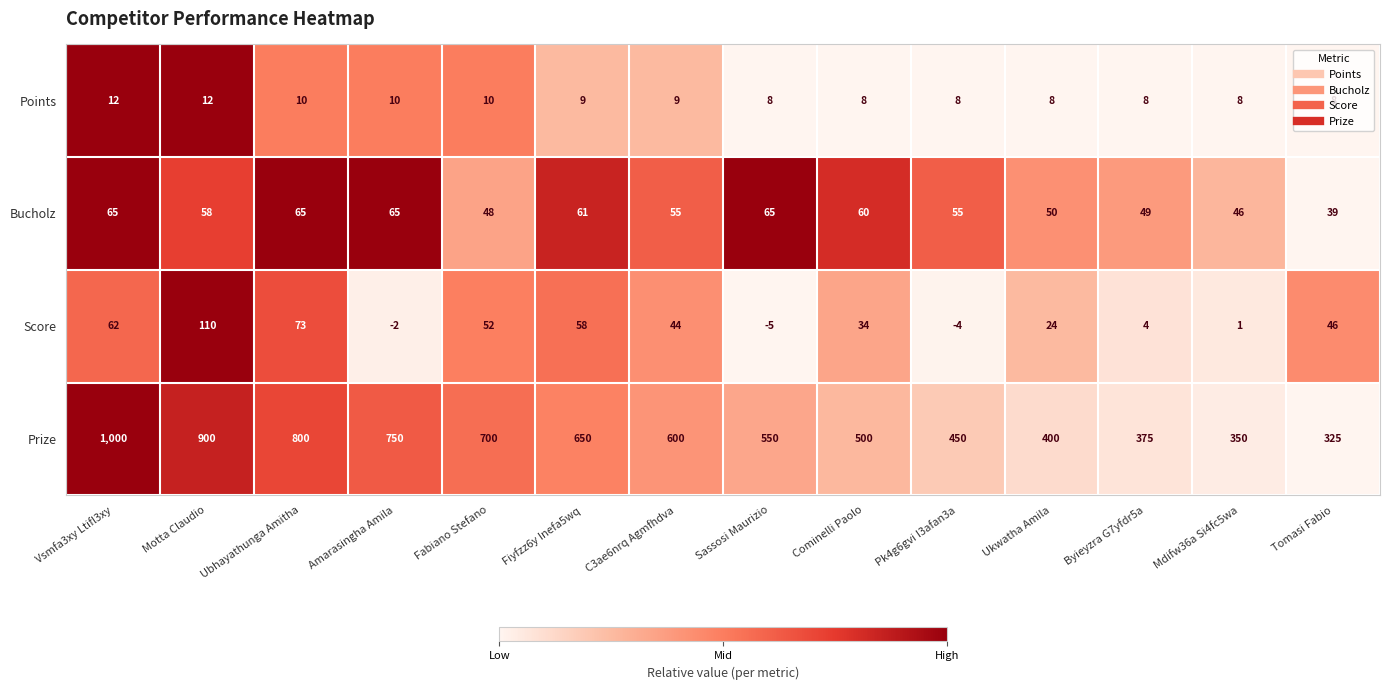

Is the value of Points at Fabiano Stefano greater than the value of Bucholz at Fabiano Stefano?

No